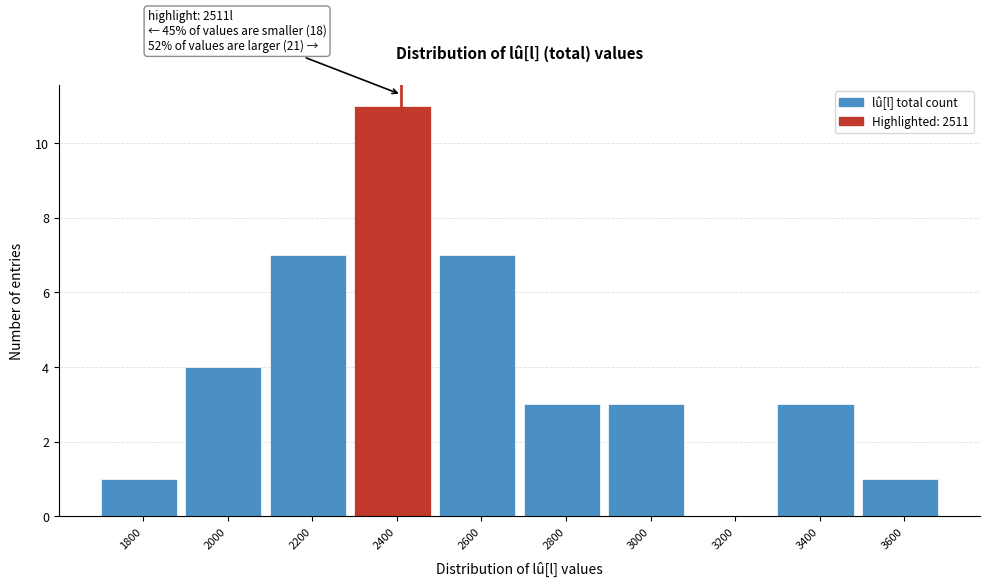

Reading right to left, transcribe all the data shown in this chart.

3600=1	3400=3	3200=0	3000=3	2800=3	2600=7	2400=11	2200=7	2000=4	1800=1